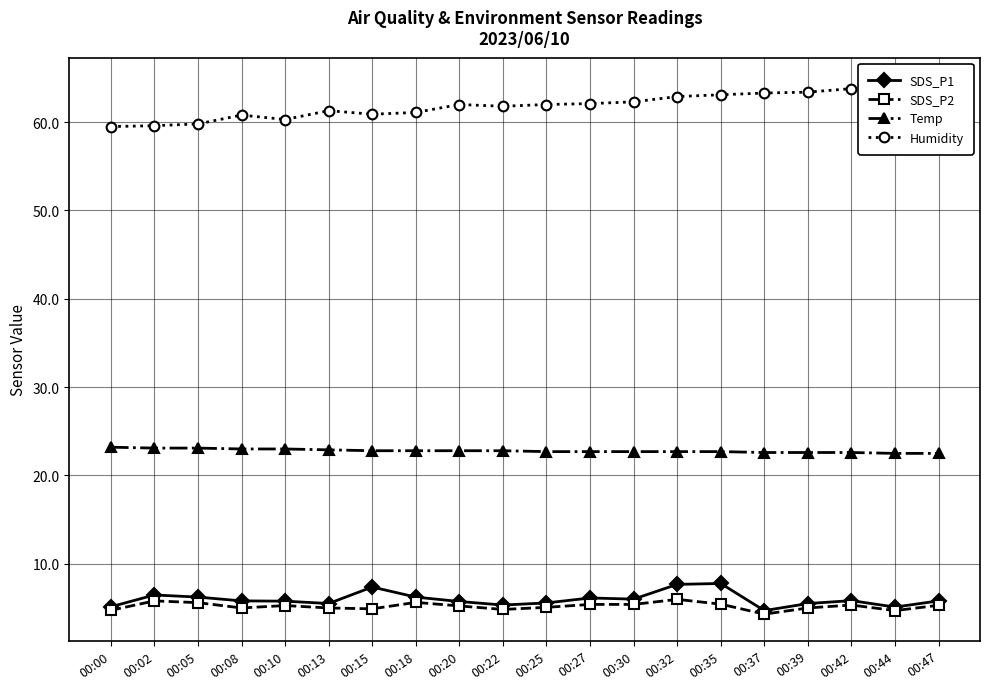

Where is SDS_P1 nearest to the value 6?

00:30